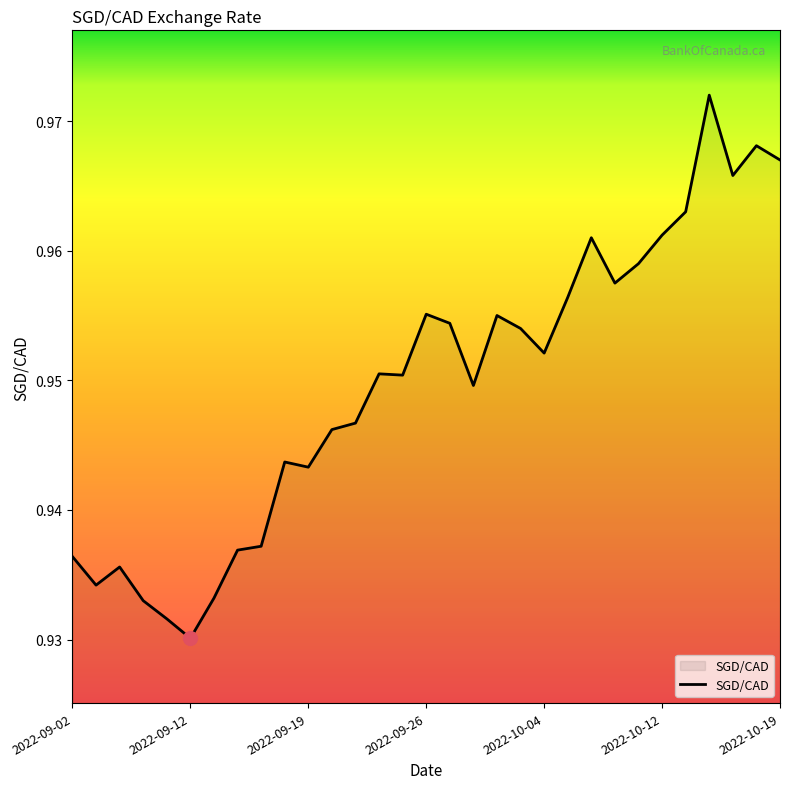

Is this an area chart (filled region under the line)?

Yes